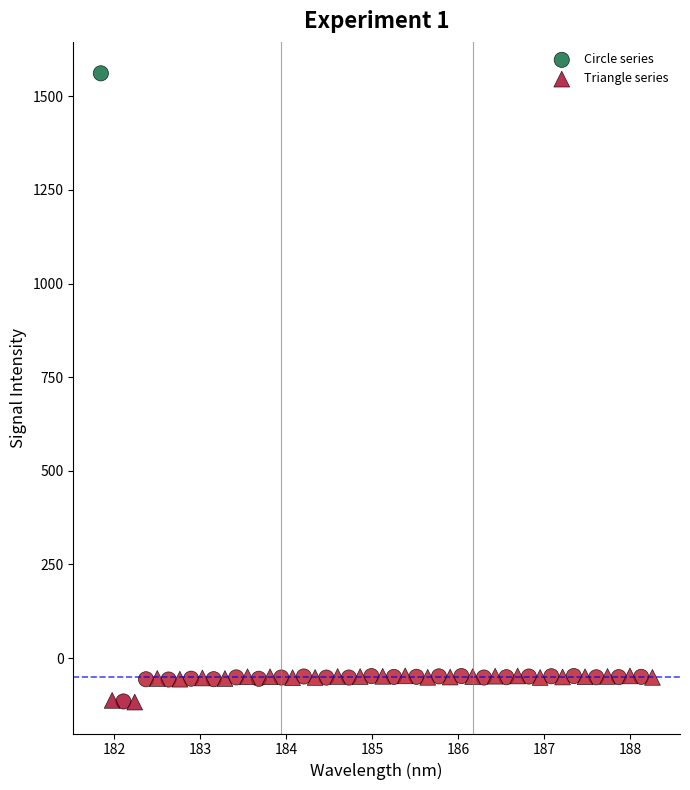

Which series has the widest spread of Y values?

Circle series